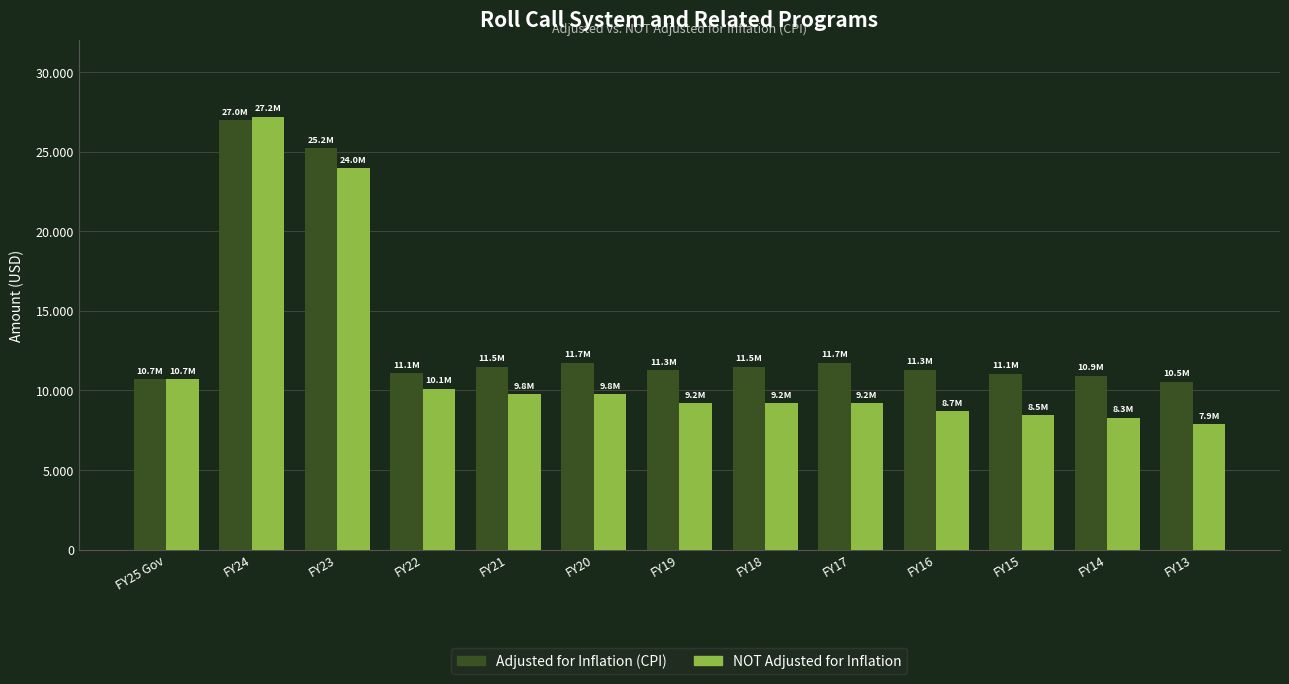

Rank the series by their maximum value, from lowest to highest.

Adjusted for Inflation (CPI), NOT Adjusted for Inflation